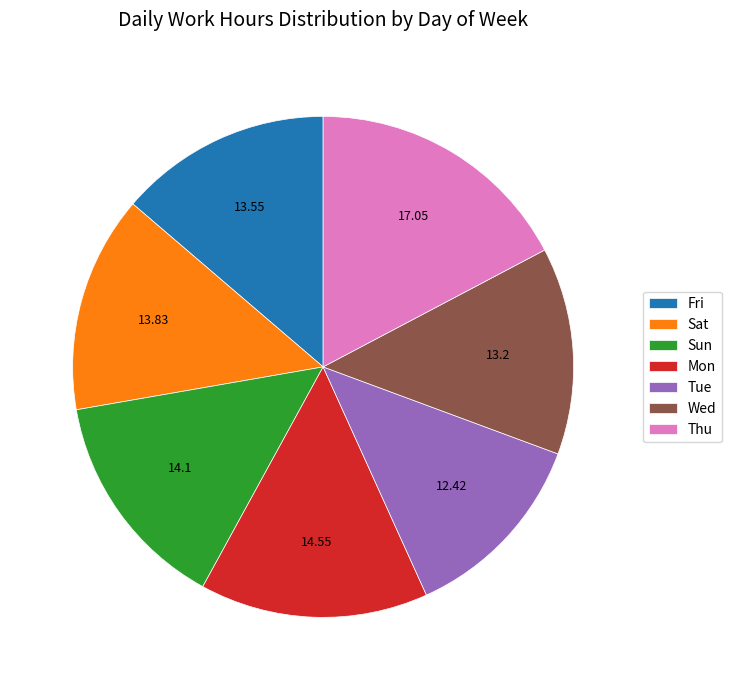

Between Fri and Sun, which is larger?

Sun